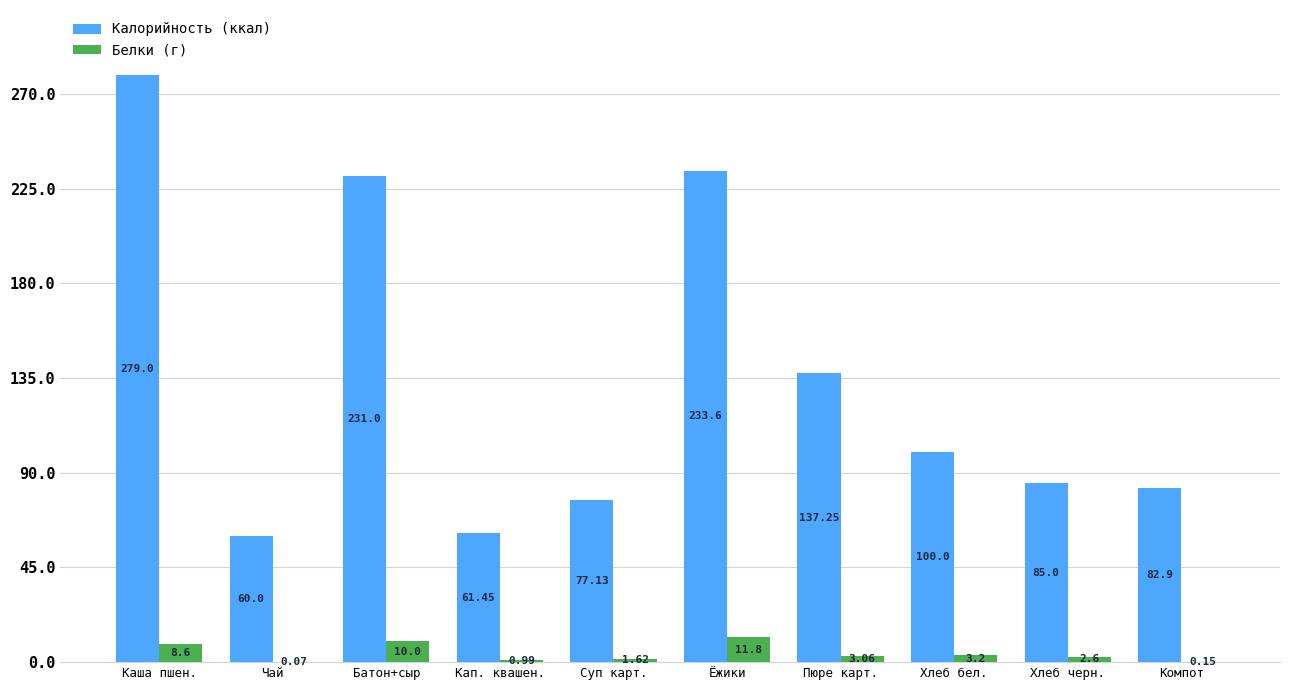

Which series changed the most between Каша пшен. and Чай?

Калорийность (ккал)